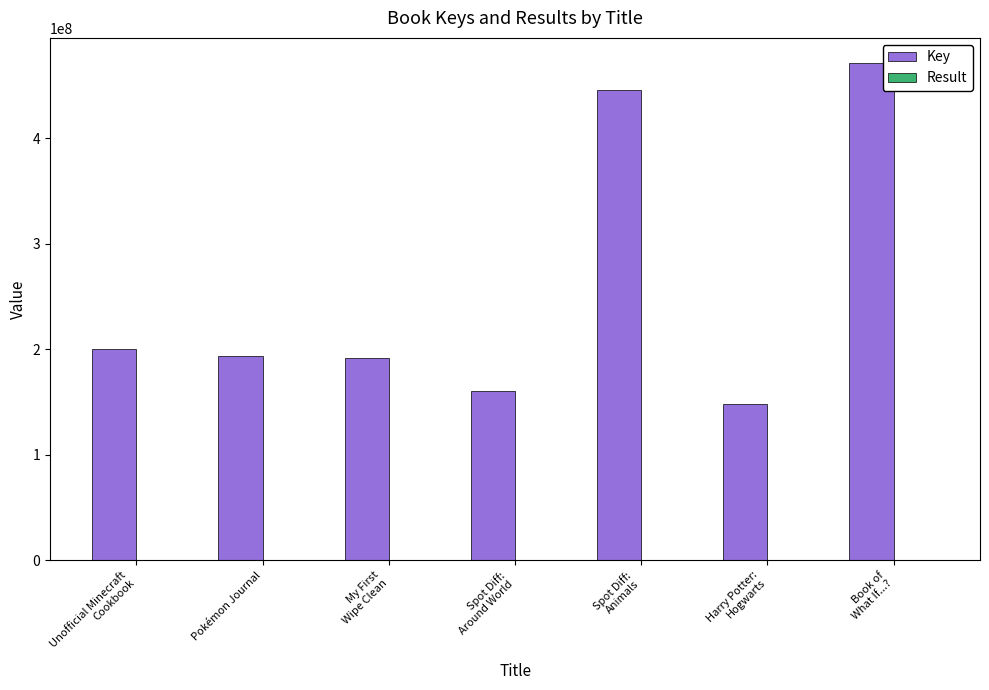

What is the maximum value shown in the chart?

471505054